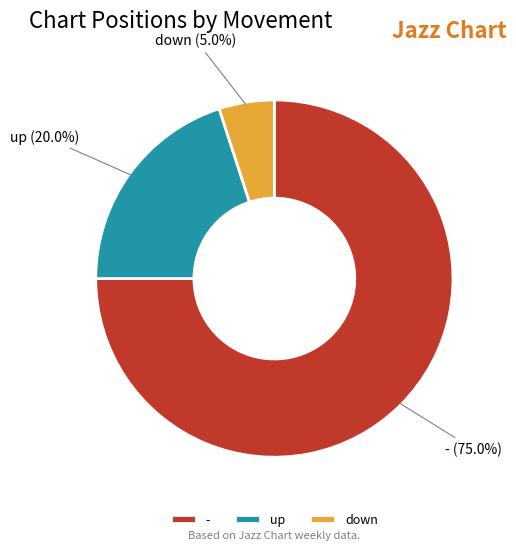

Rank the categories by value from lowest to highest.

down, up, -